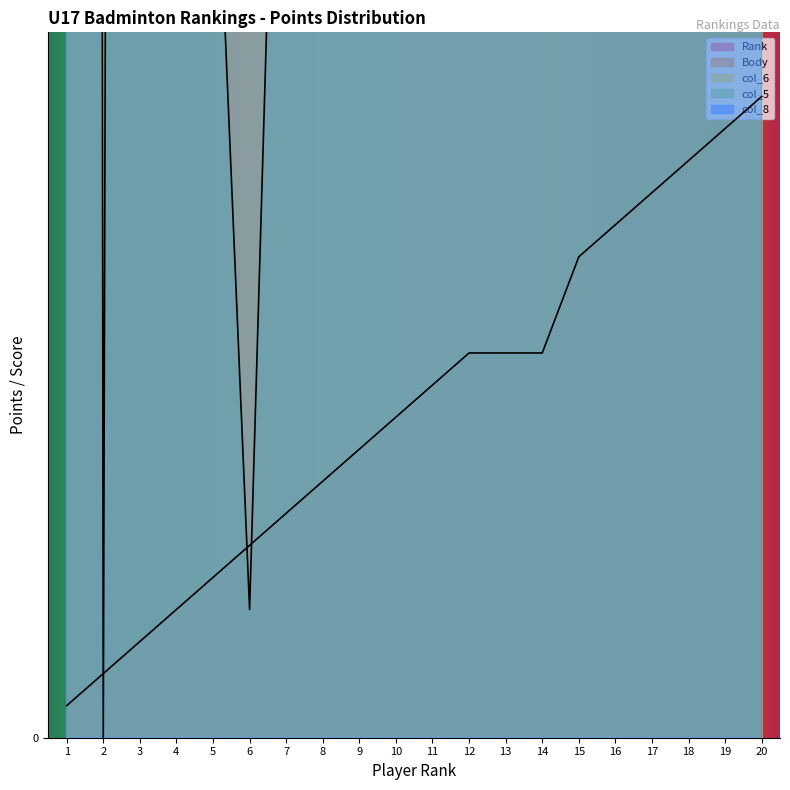

Which series has the largest range (max minus min)?

Body